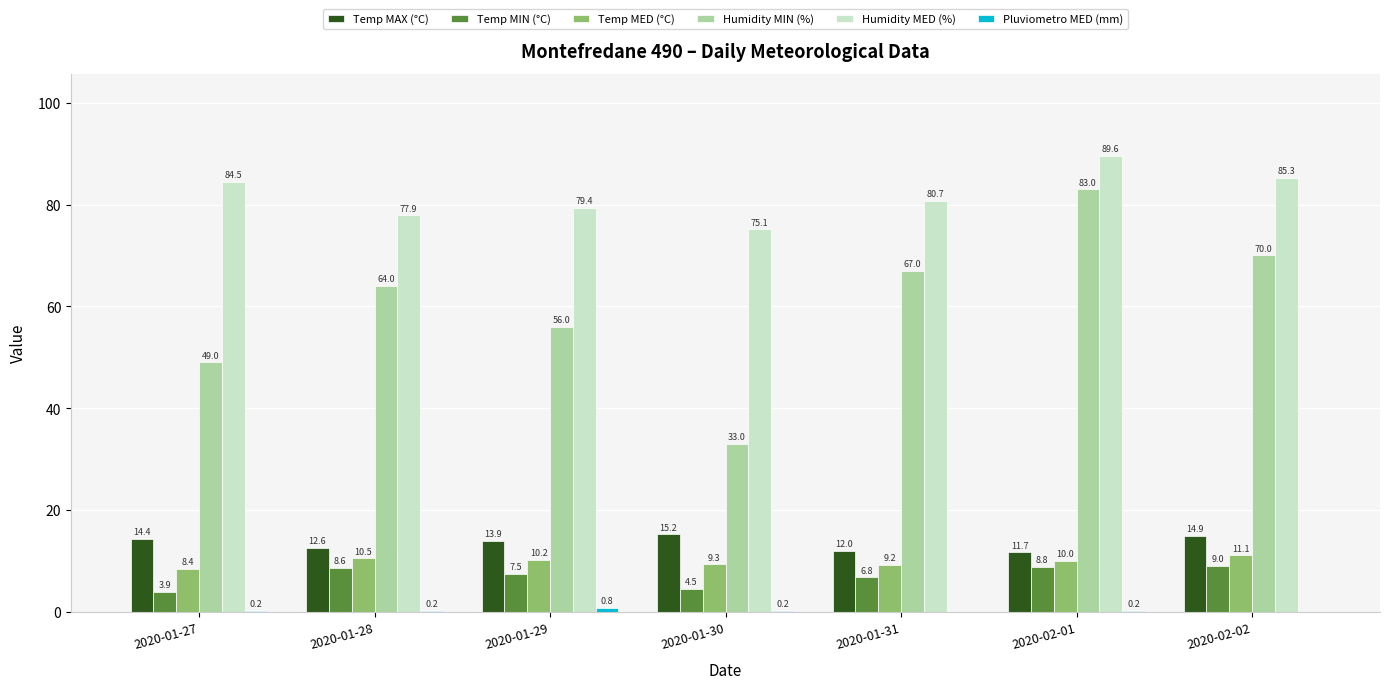

What is the greatest value displayed?

89.6